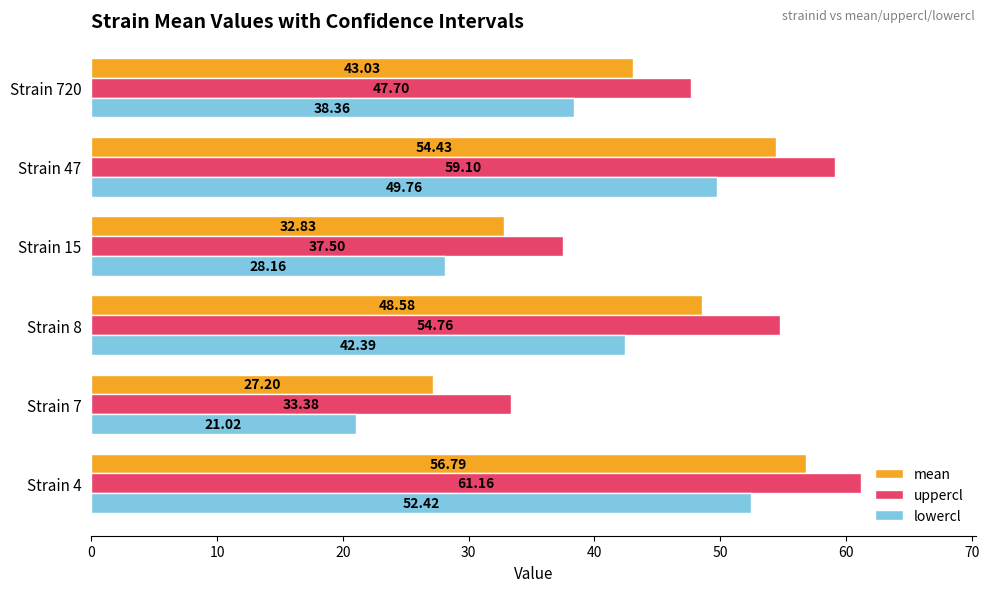

Where is lowercl nearest to the value 36?

Strain 720